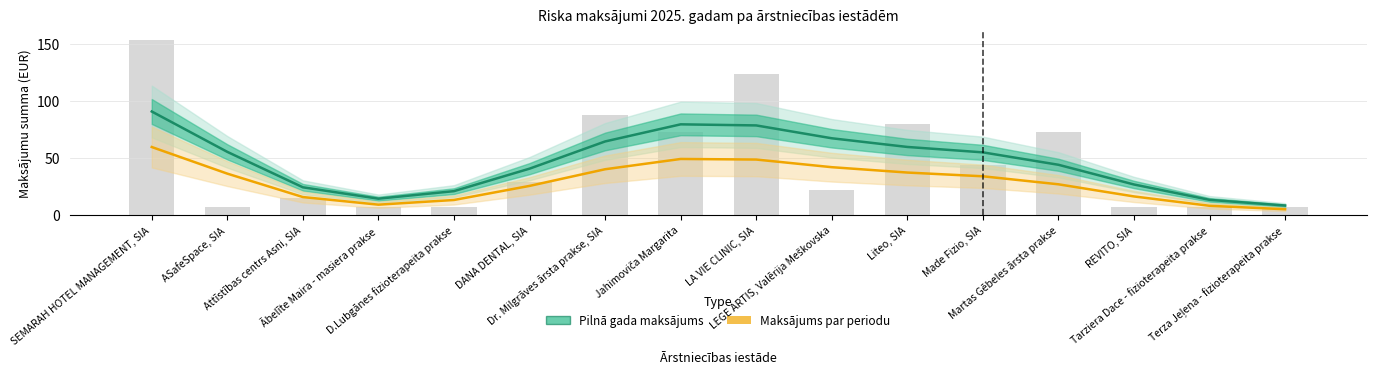

At which label is Riska gana maksājums pilnam 2025 closest to 49?

Martas Gēbeles ārsta prakse